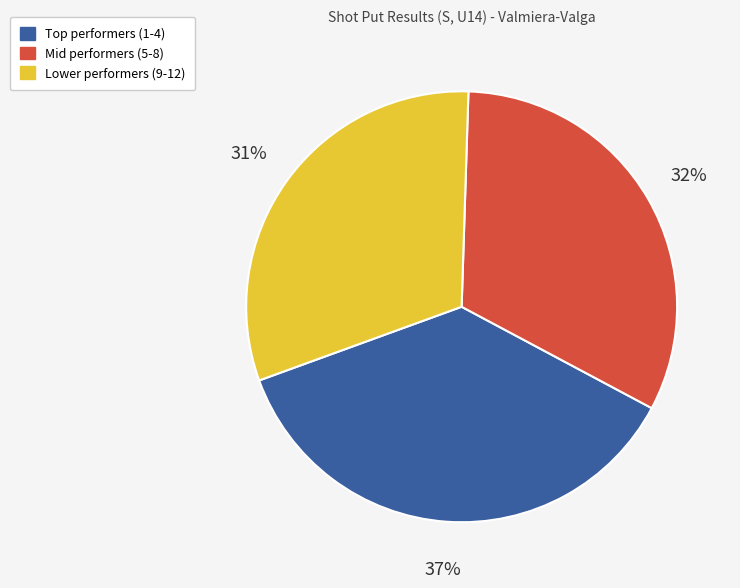

What is the largest slice in the pie chart?

Top performers (1-4)